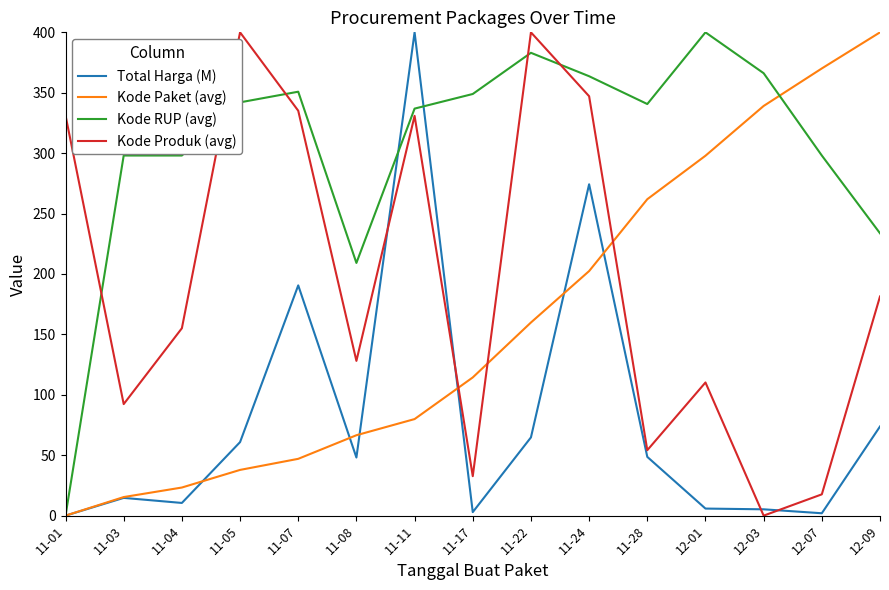

How many intersections are there between Kode Produk (avg) and Kode Paket (avg)?

3